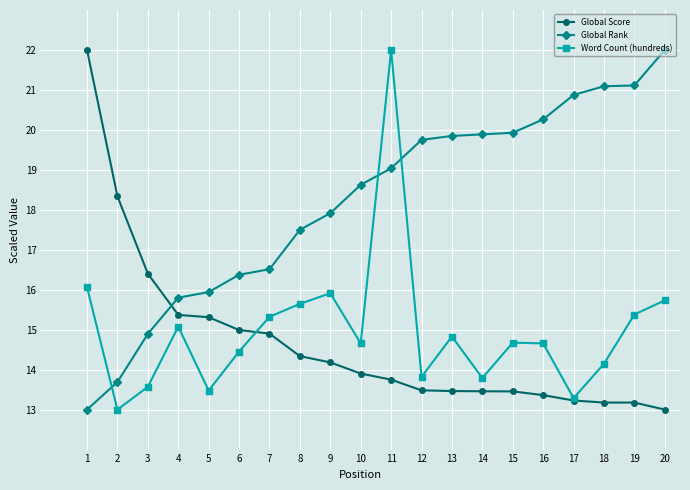

Between 2 and 14, which series saw the biggest shift?

Global Rank